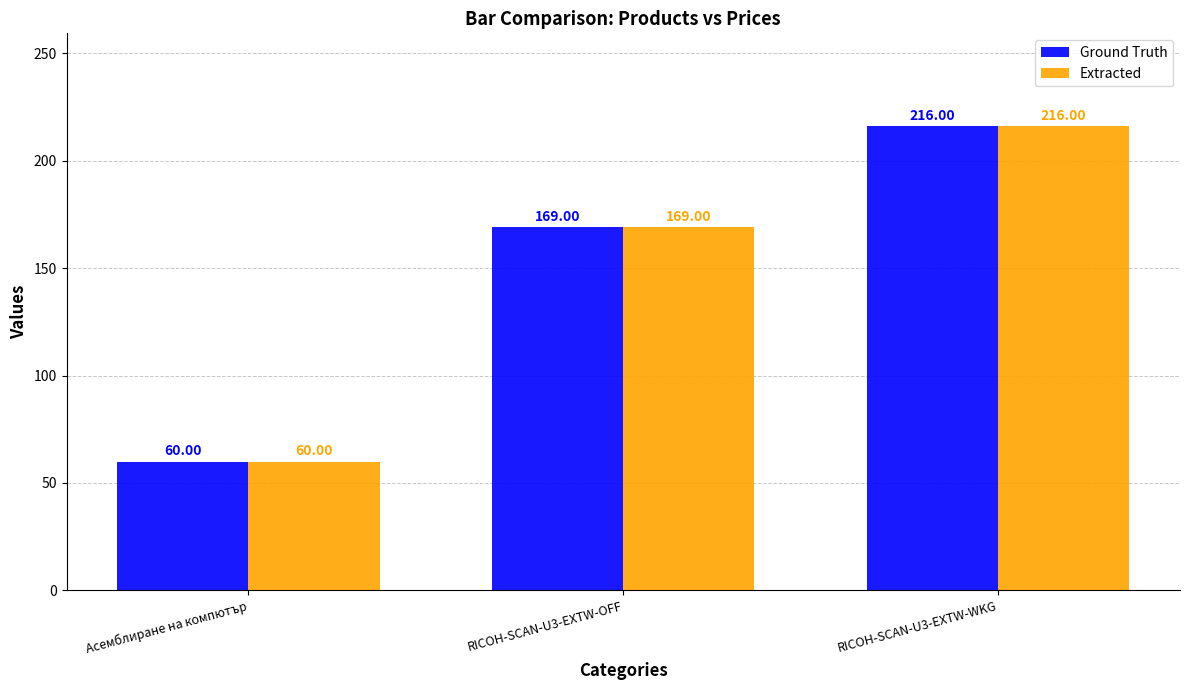

What is the average value of the Extracted series?

148.3